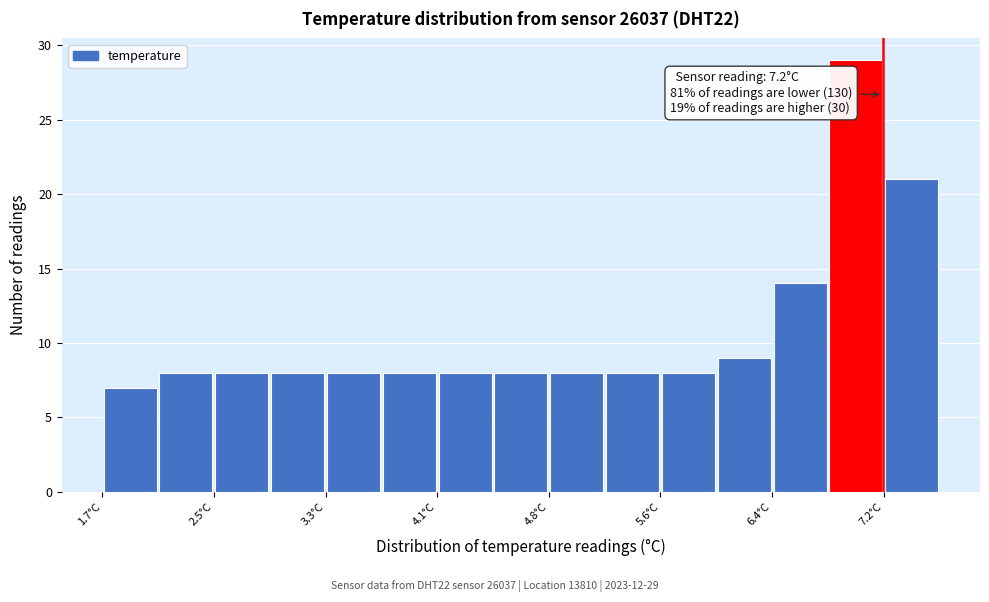

Around what value on the x-axis is the tallest bar? Give the approximate position of its centre, as read against the axis.

7.0